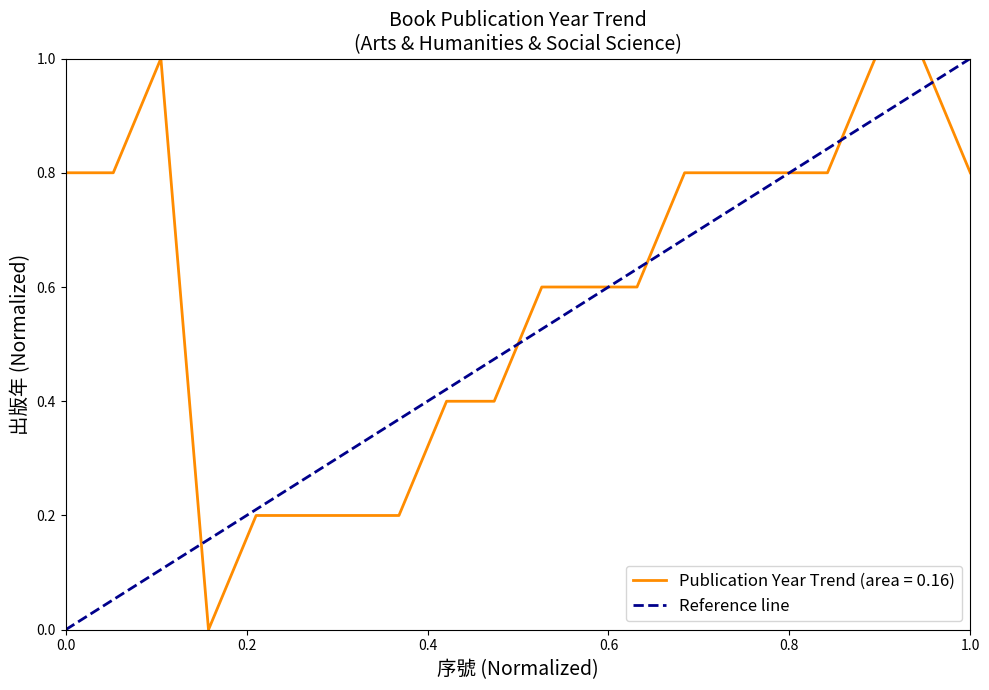

What is the highest value of the Publication Year Trend (area = 0.16) series?

1.0